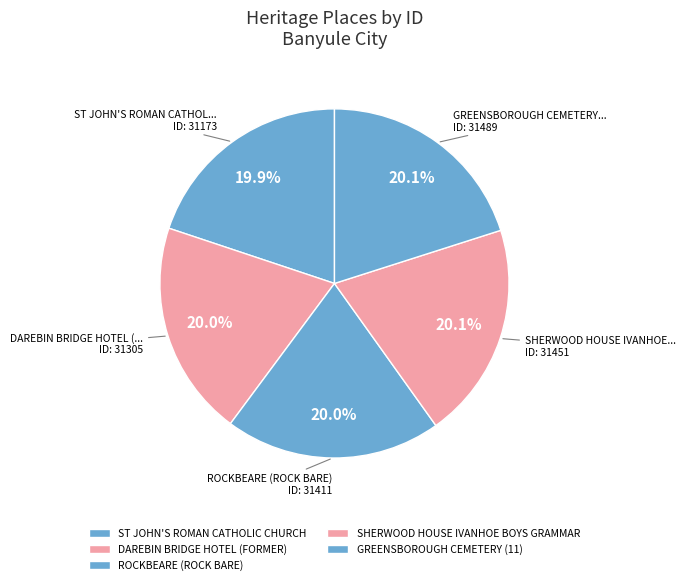

Does GREENSBOROUGH CEMETERY (11) represent more than half of the total?

No